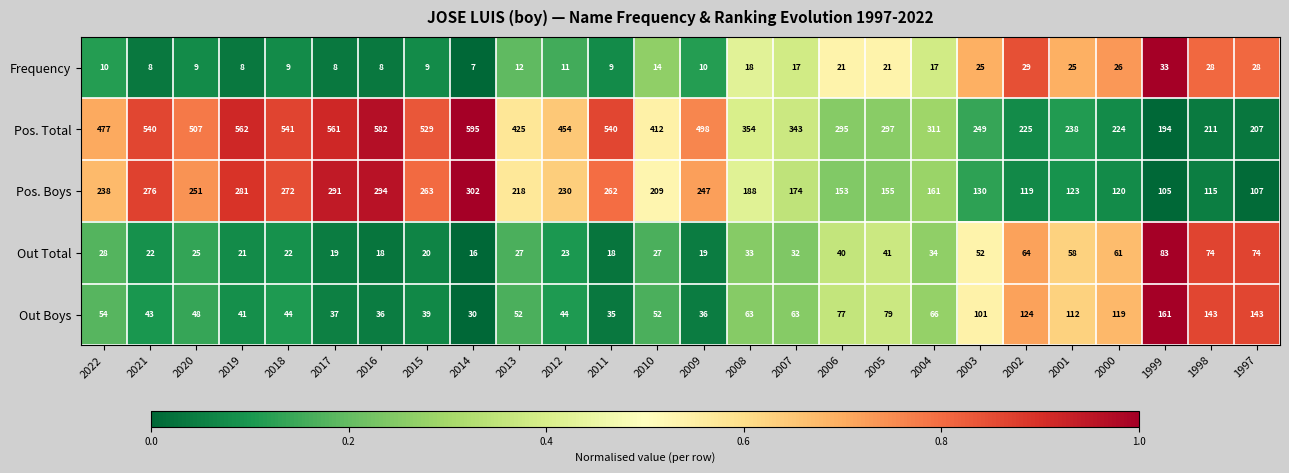

At which label does Pos. Total reach its minimum?

1999